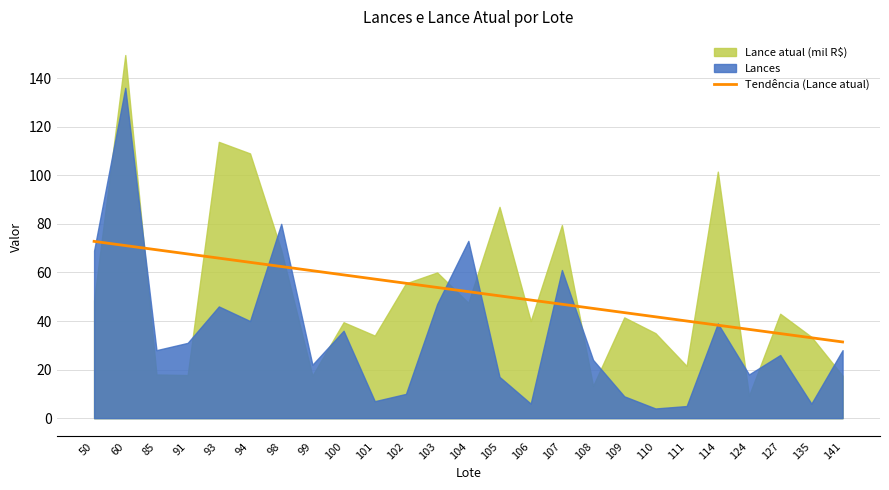

Reading left to right, transcribe all the data shown in this chart.

50=72.8	60=71.1	85=69.3	91=67.6	93=65.9	94=64.2	98=62.4	99=60.7	100=59.0	101=57.3	102=55.5	103=53.8	104=52.1	105=50.4	106=48.6	107=46.9	108=45.2	109=43.5	110=41.7	111=40.0	114=38.3	124=36.6	127=34.8	135=33.1	141=31.4